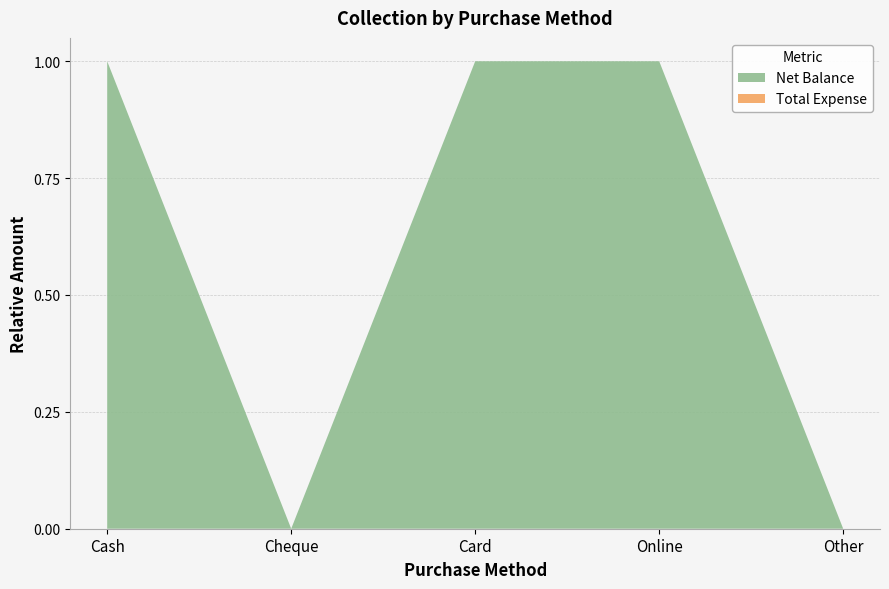

The value of Net Balance at Other is -1. True or false?

False